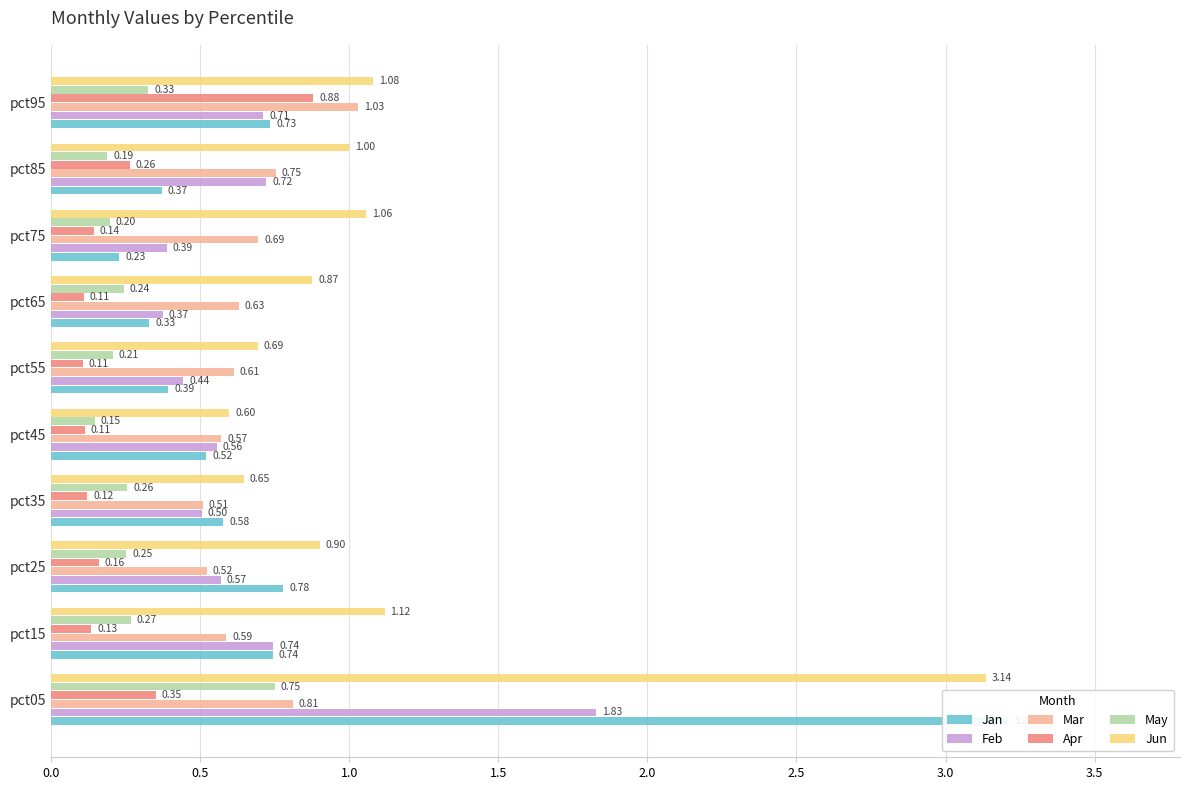

What is the minimum value for Jan?

0.2